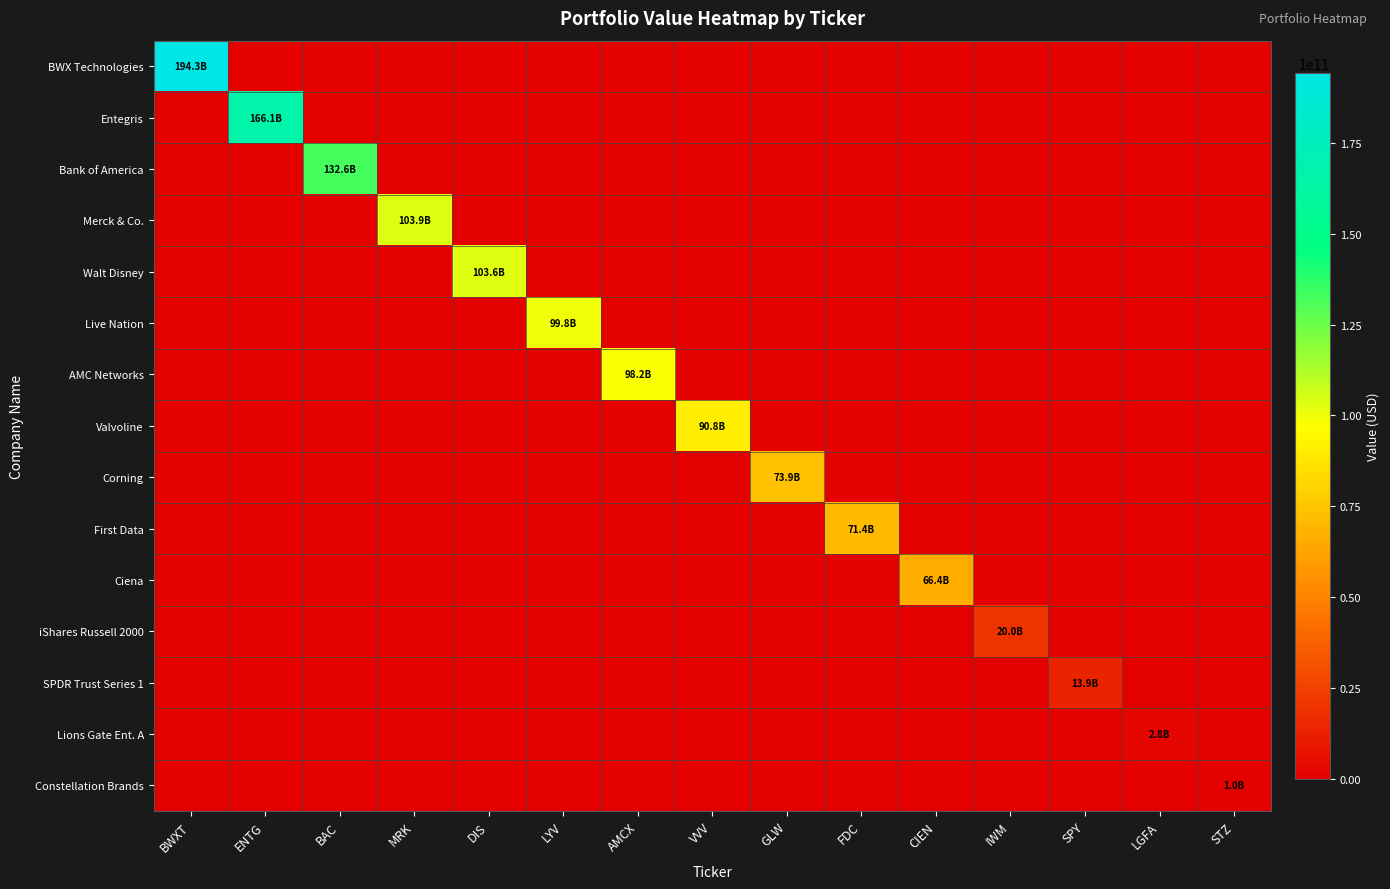

Between AMCX and VVV, which series saw the biggest shift?

AMC Networks